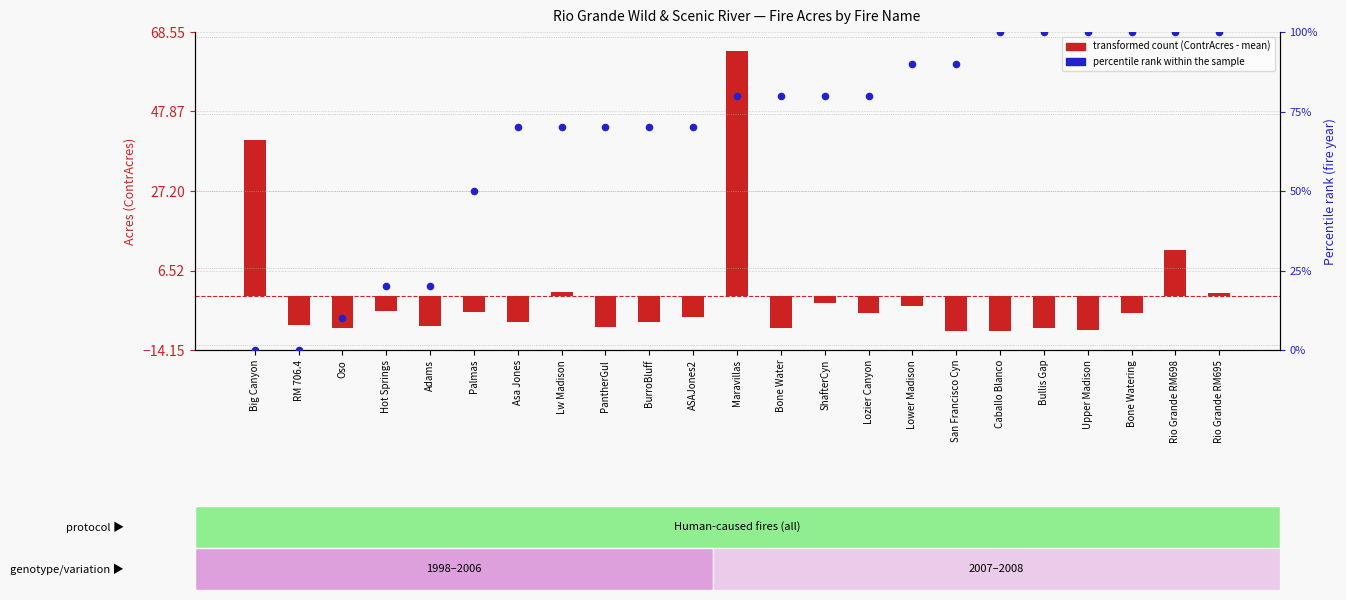

Which series reaches the maximum Y coordinate?

percentile rank within the sample